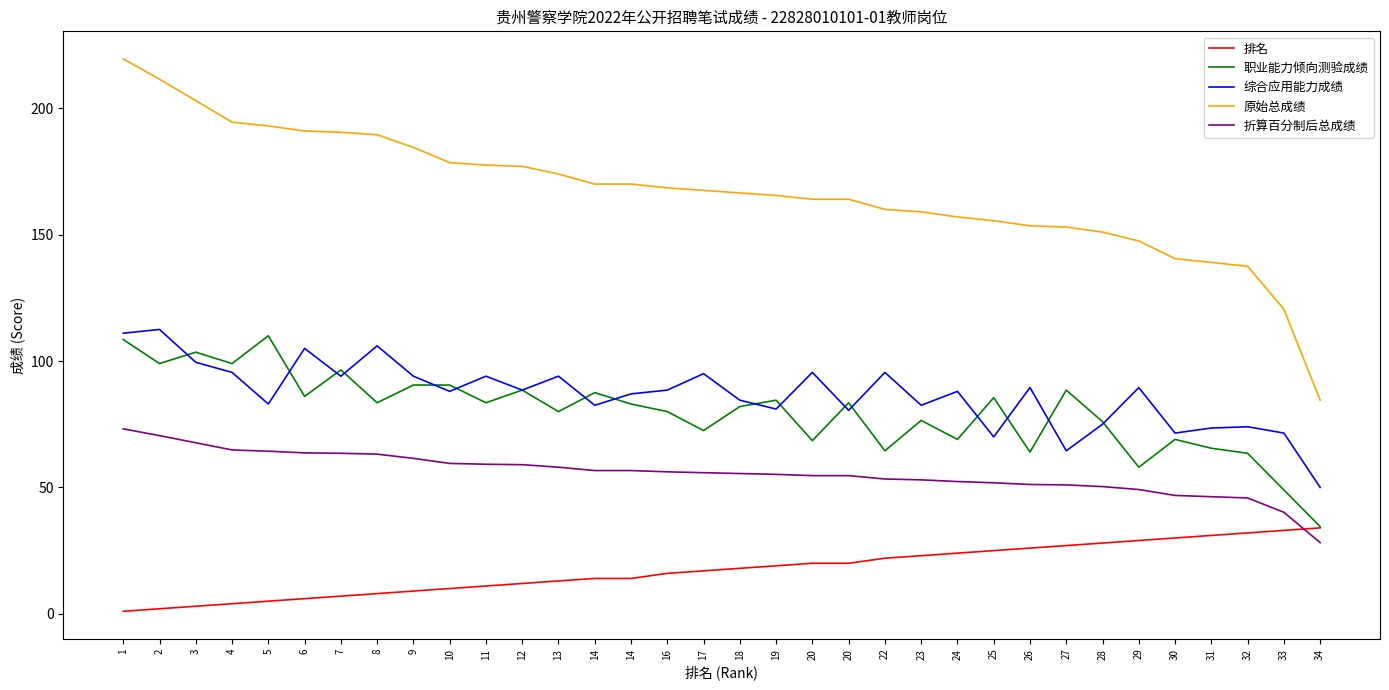

Is this an area chart (filled region under the line)?

No